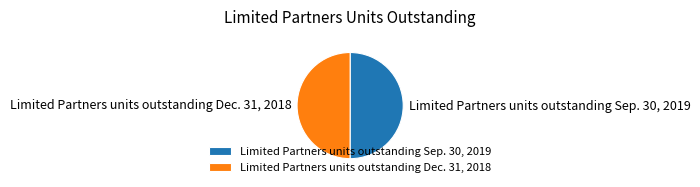

Do Limited Partners units outstanding Sep. 30, 2019 and Limited Partners units outstanding Dec. 31, 2018 together represent more than half of the pie?

Yes